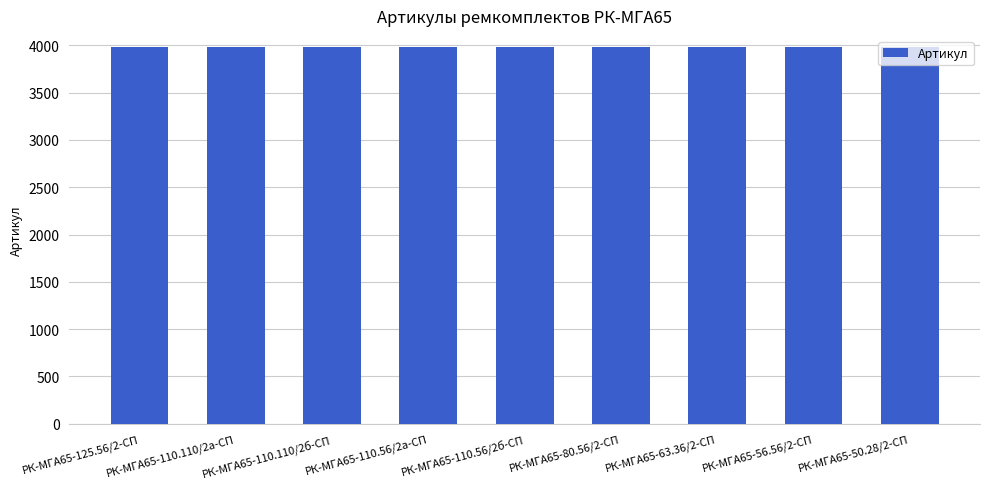

What is the sum of all values?

35847